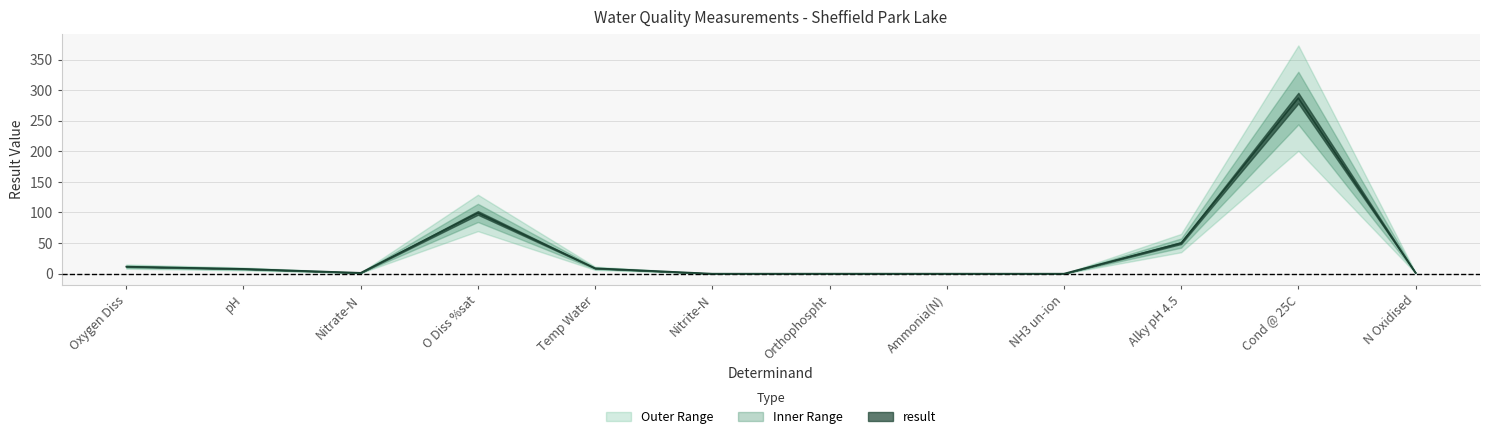

What is the change in value from Nitrate-N to Temp Water?

+7.4